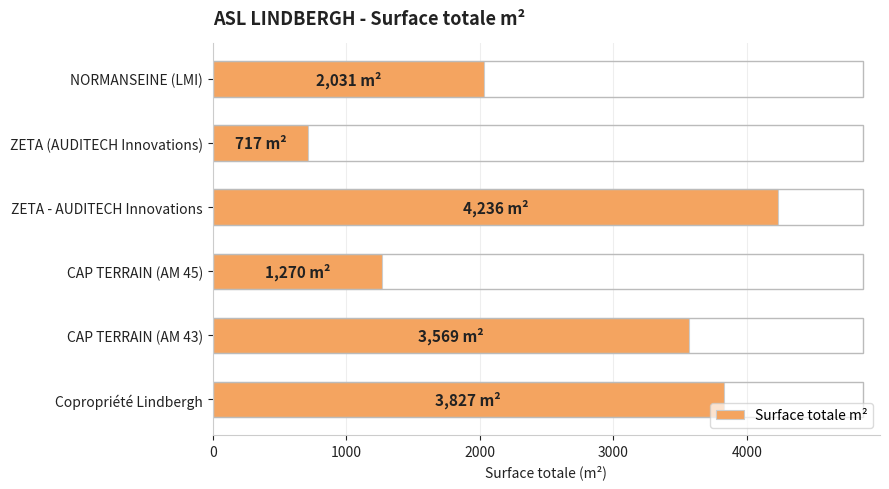

What is the approximate value at Copropriété Lindbergh, to the nearest 100?

3800